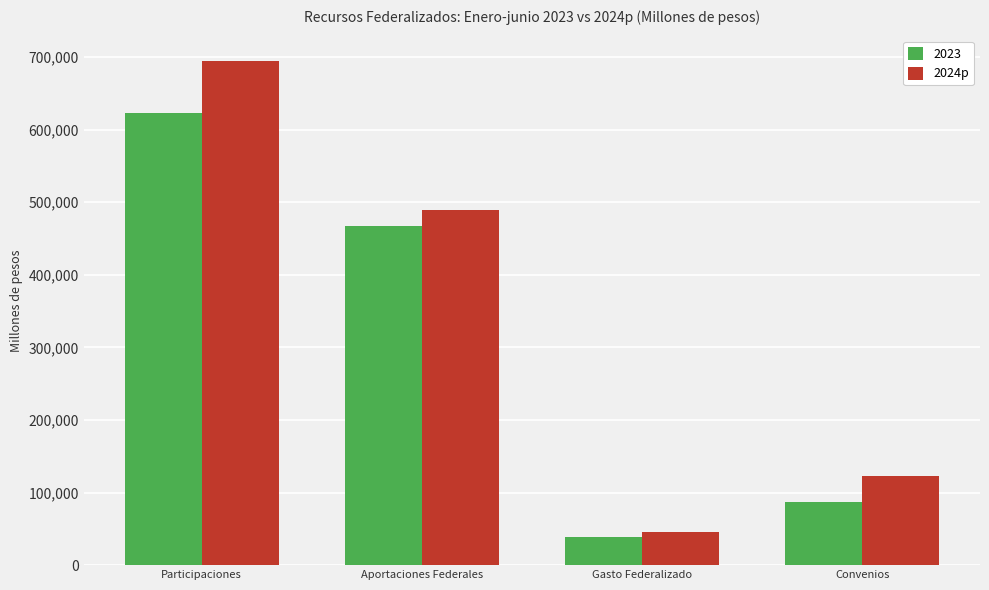

What position from the right is Convenios?

1